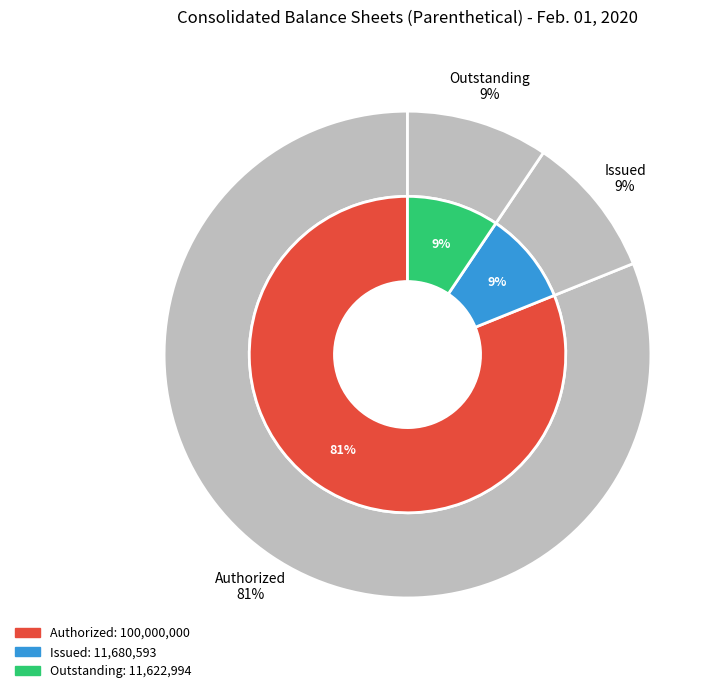

The Common stock, shares outstanding slice represents 18% of the pie. True or false?

False